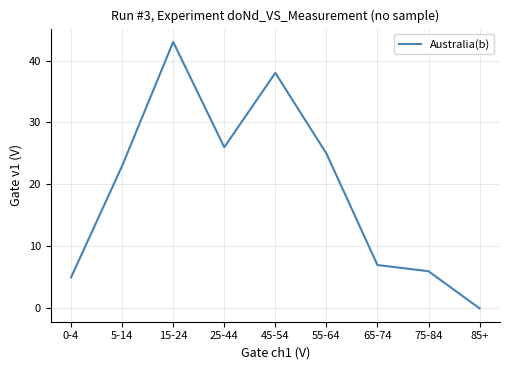

Count the number of data series in this chart.

1